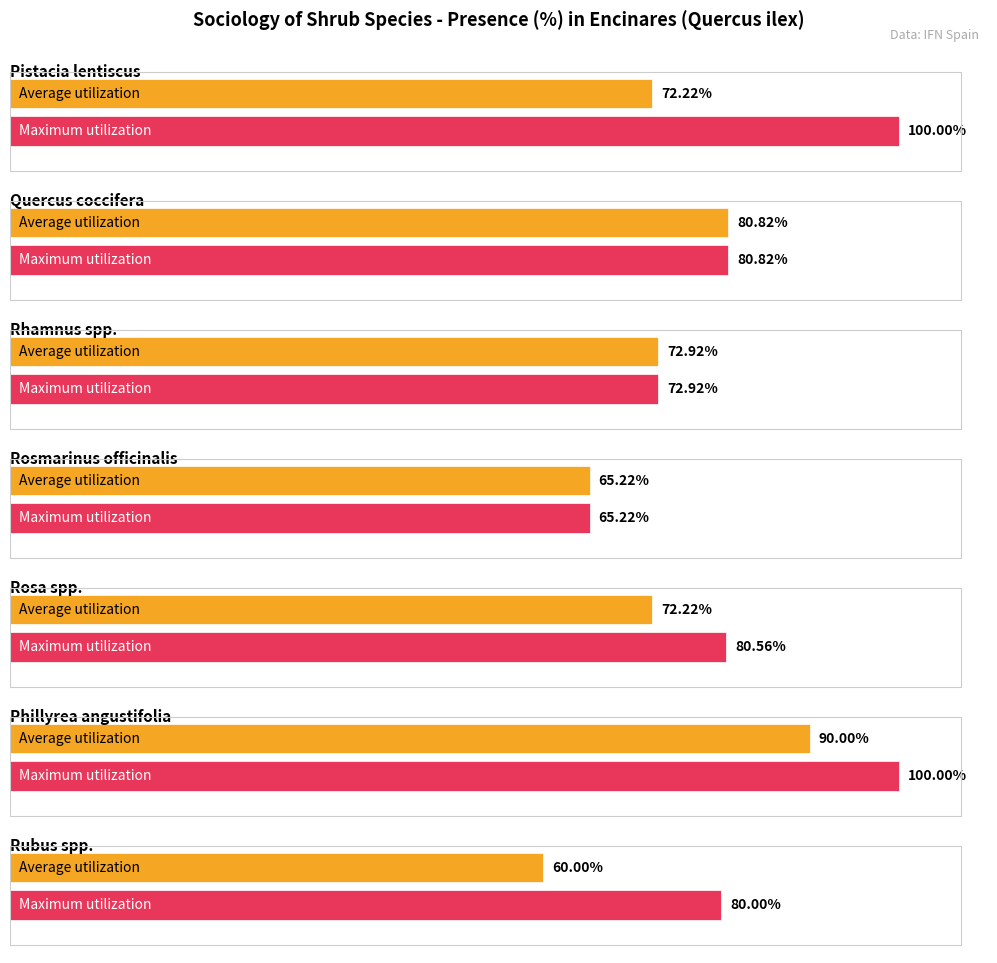

What is the value of the Average utilization bar at the 2nd from the left?

80.8